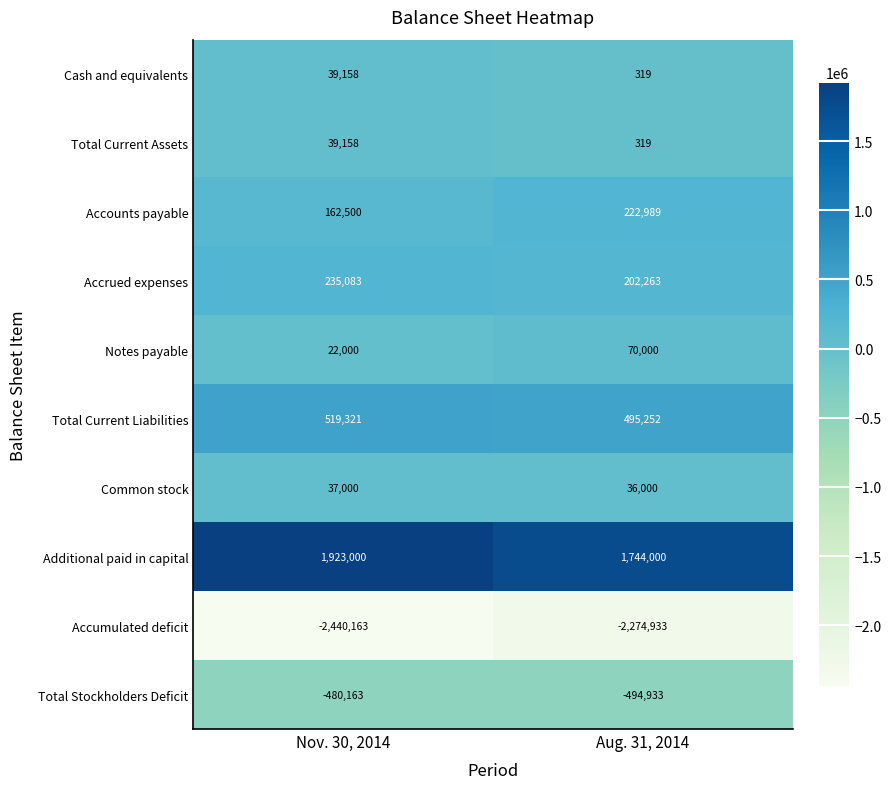

What is the lowest value of the Cash and equivalents series?

319